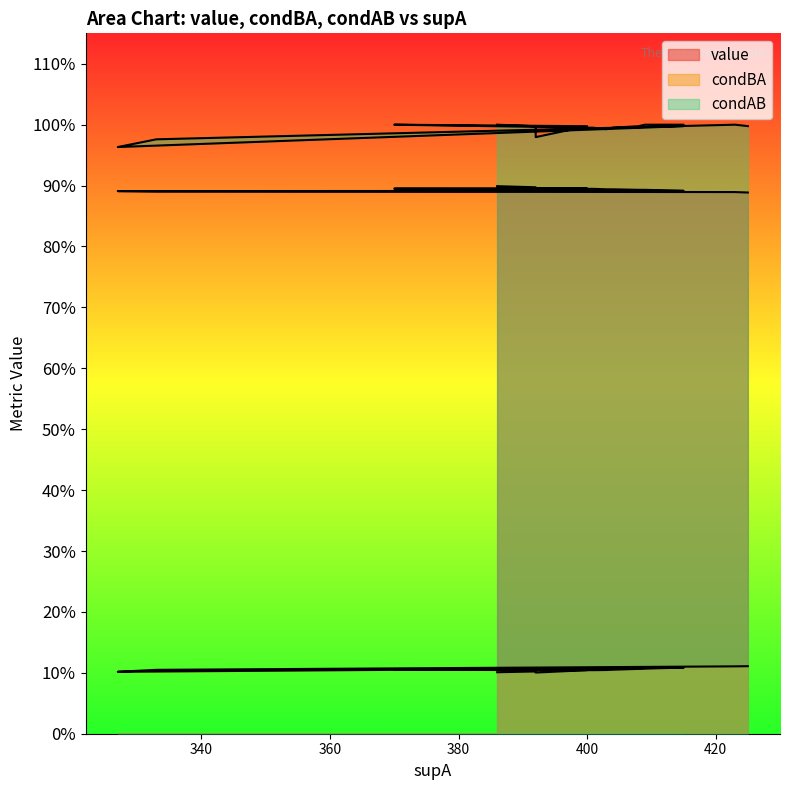

True or false: value and condAB intersect in this chart.

False